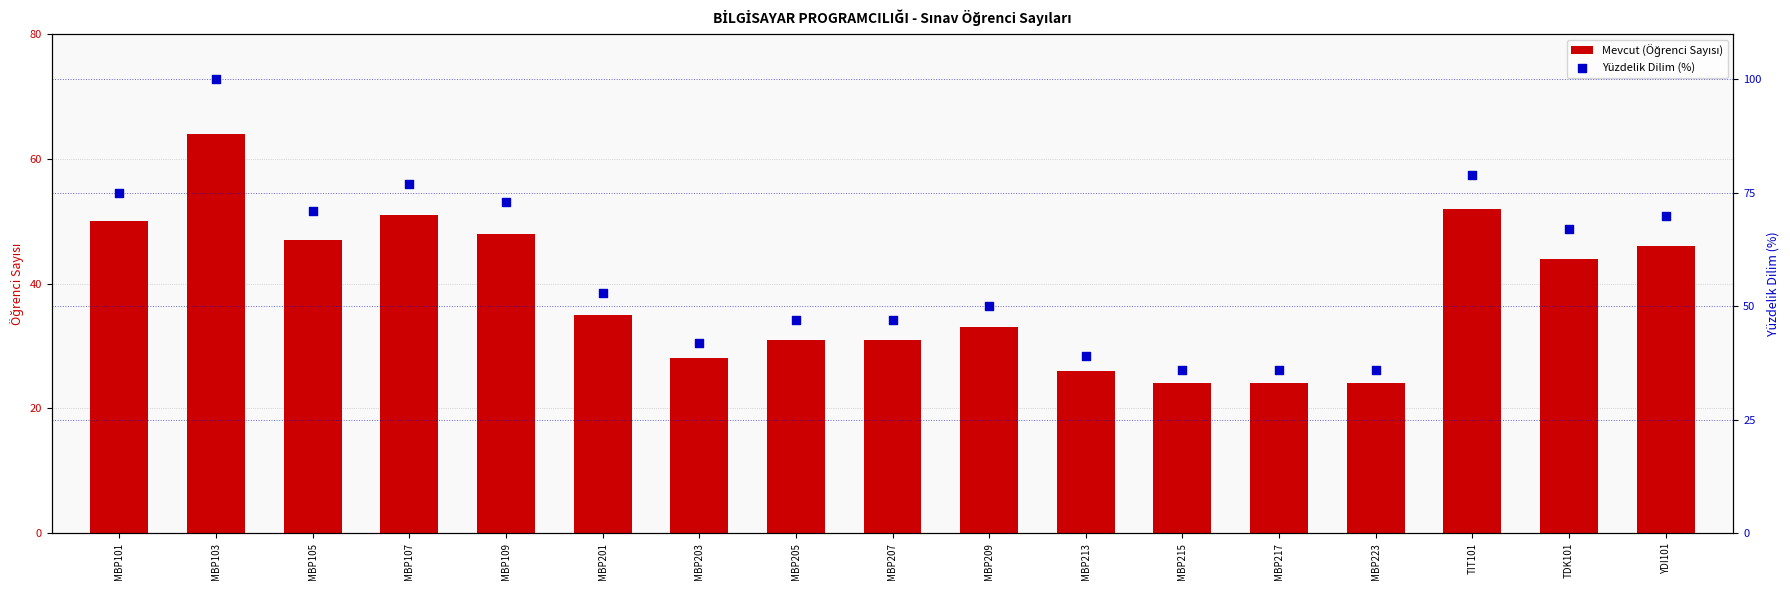

Is the value of Yüzdelik Dilim (%) at MBP101 greater than the value of Mevcut (Öğrenci Sayısı) at MBP215?

Yes